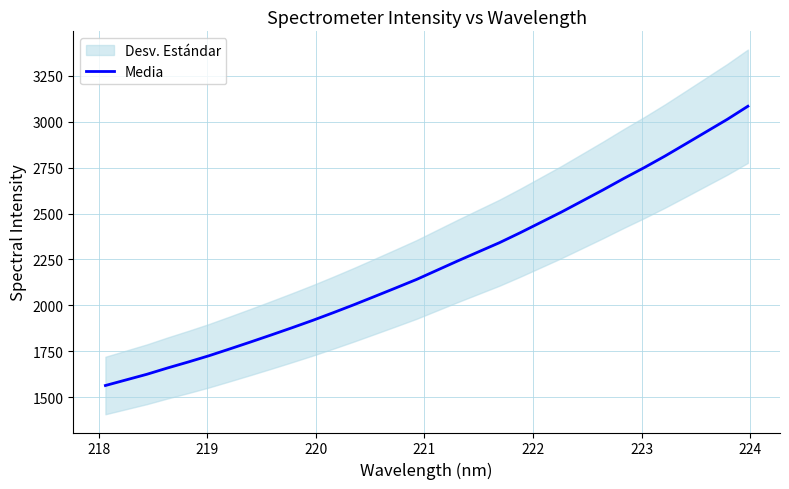

What is the highest value of the Media series?

3083.6